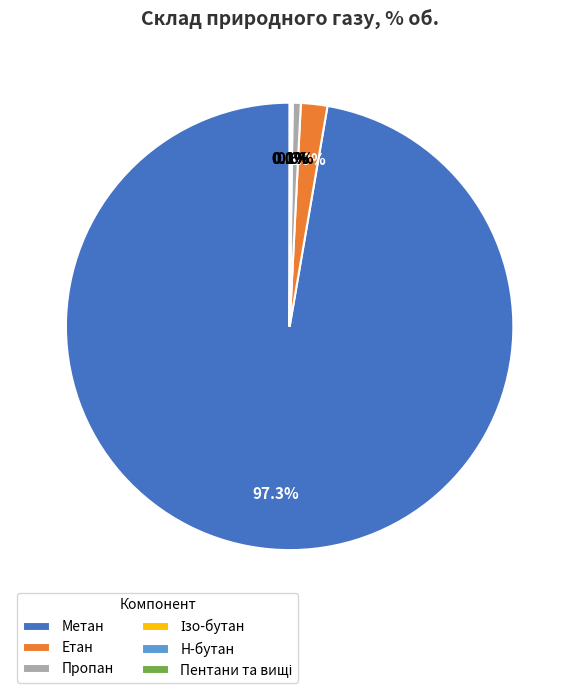

Between Етан and Пропан, which is larger?

Етан